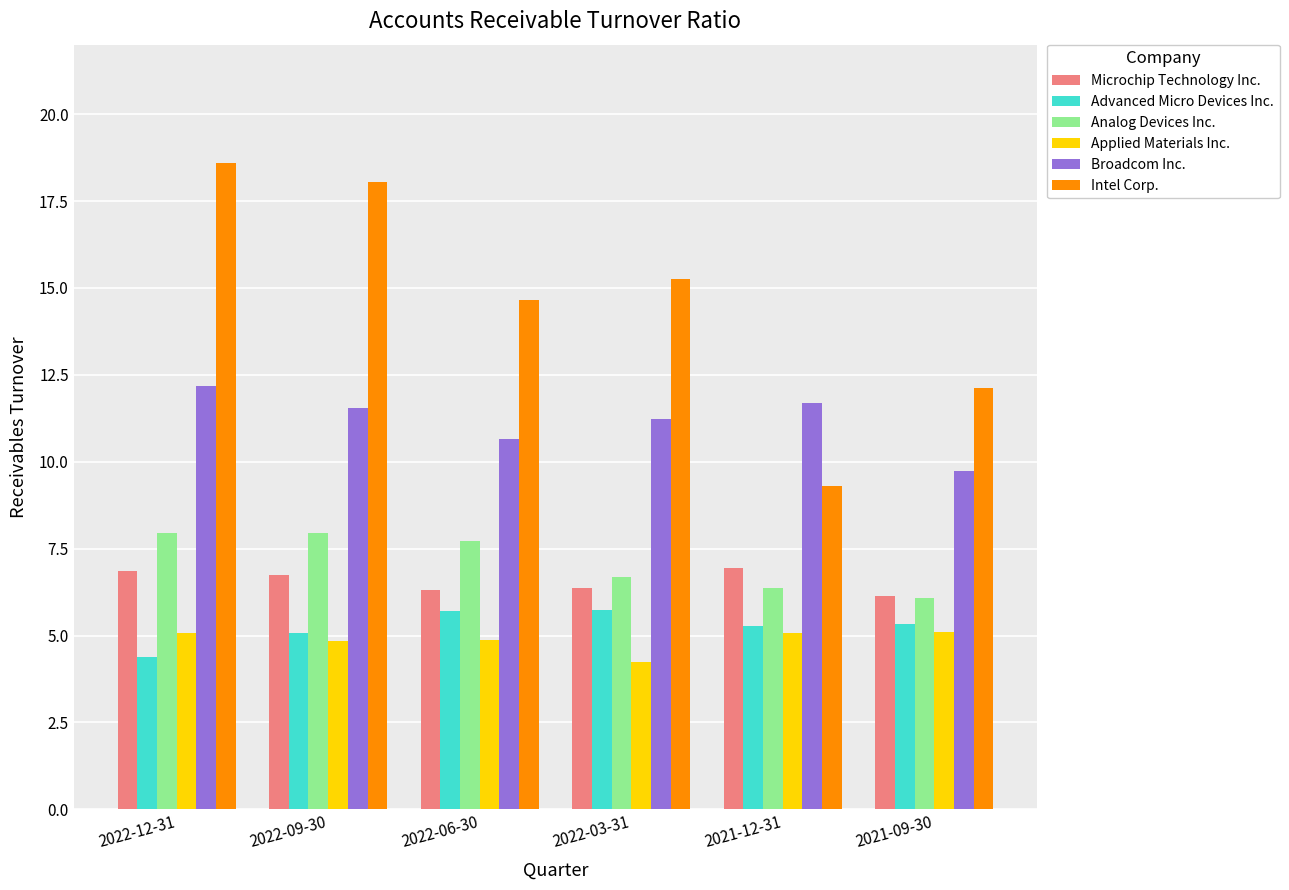

Which series has the largest range (max minus min)?

Intel Corp.